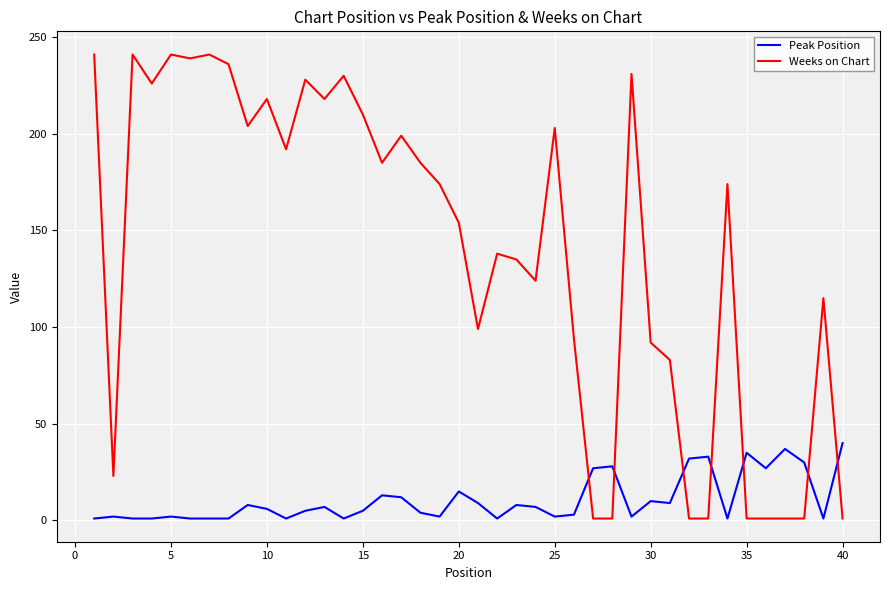

Which series has the largest total across all categories?

Weeks on Chart